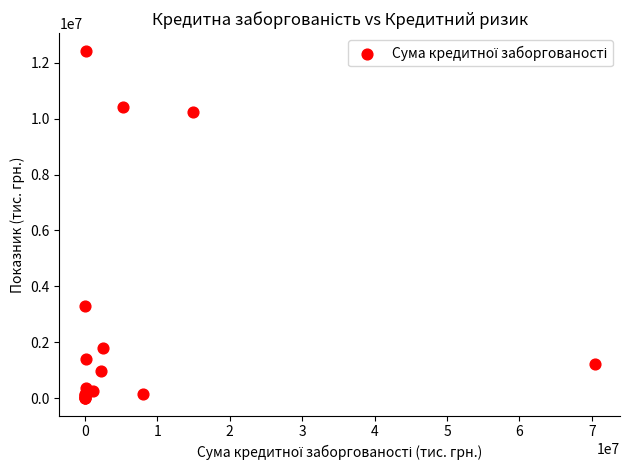

What Y value in the scatter plot is closest to 6219463?

3314793.0